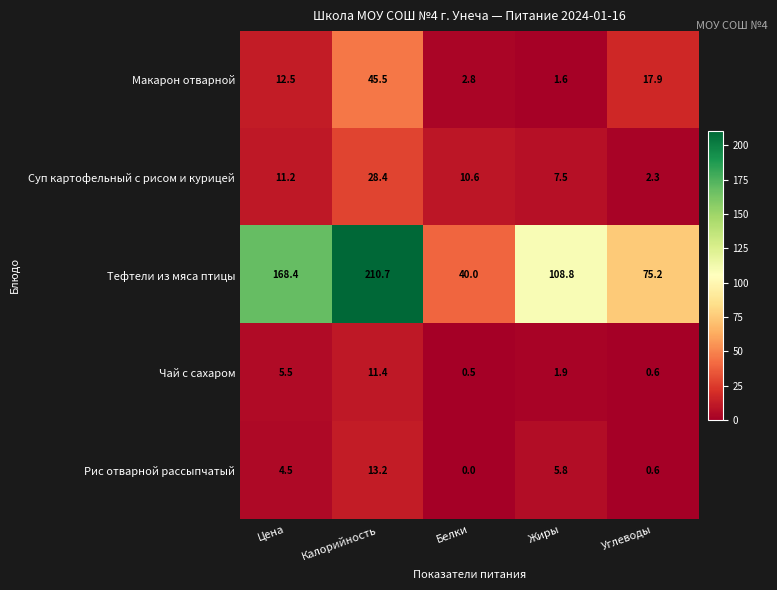

At which category is the sum across all series the highest?

Калорийность